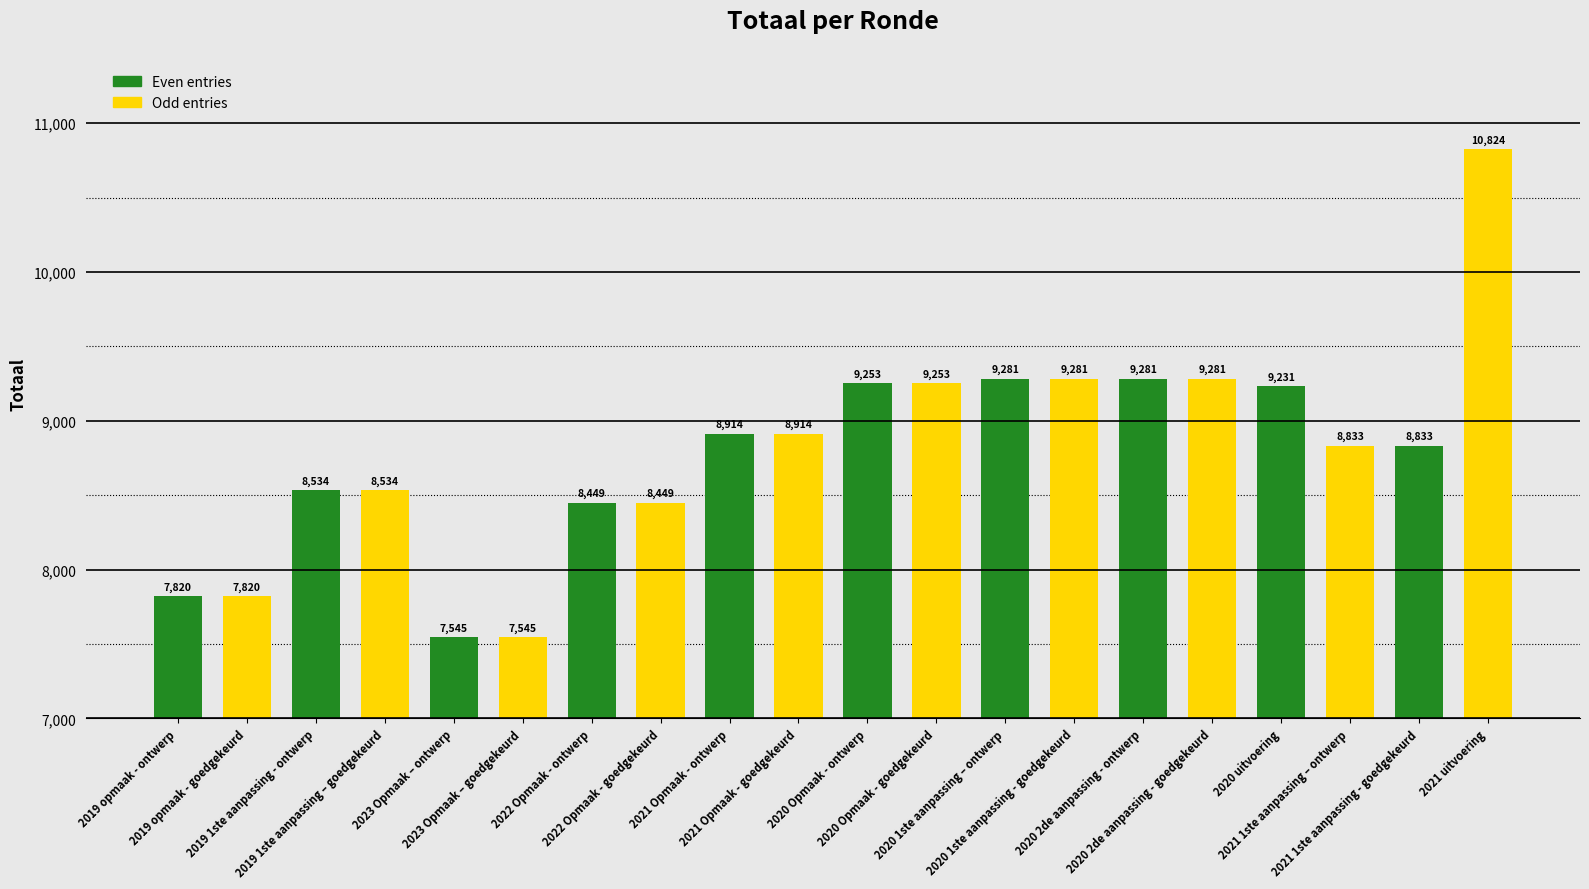

What is the greatest value displayed?

10824